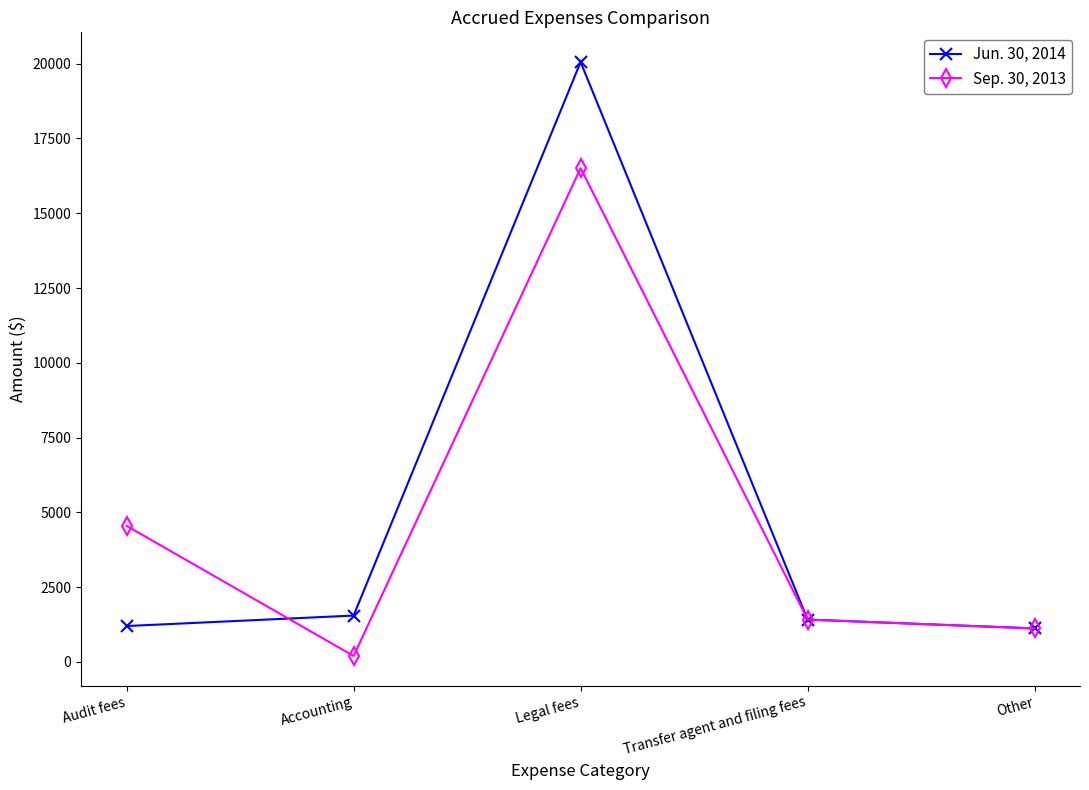

What are all the series names shown in the legend?

Jun. 30, 2014, Sep. 30, 2013